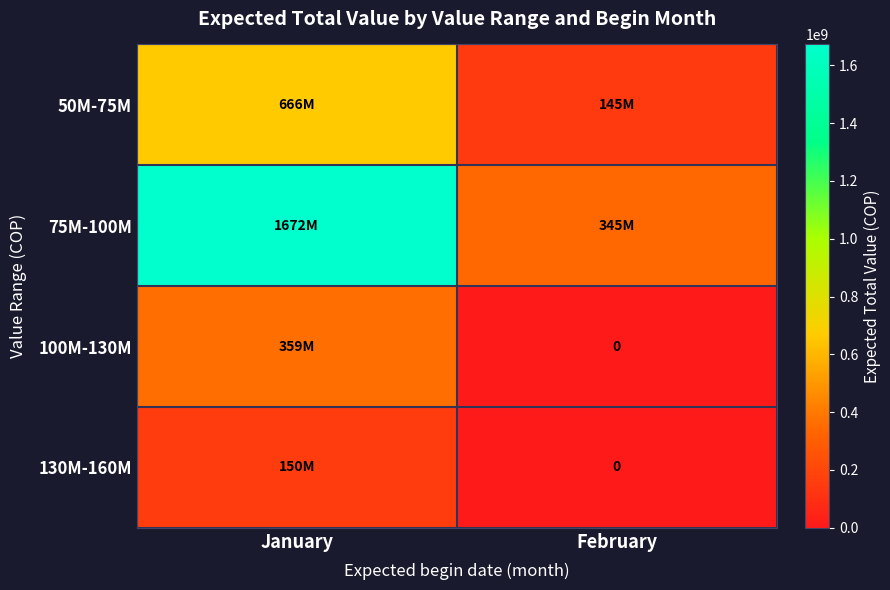

How many values in 130M-160M are above zero?

1